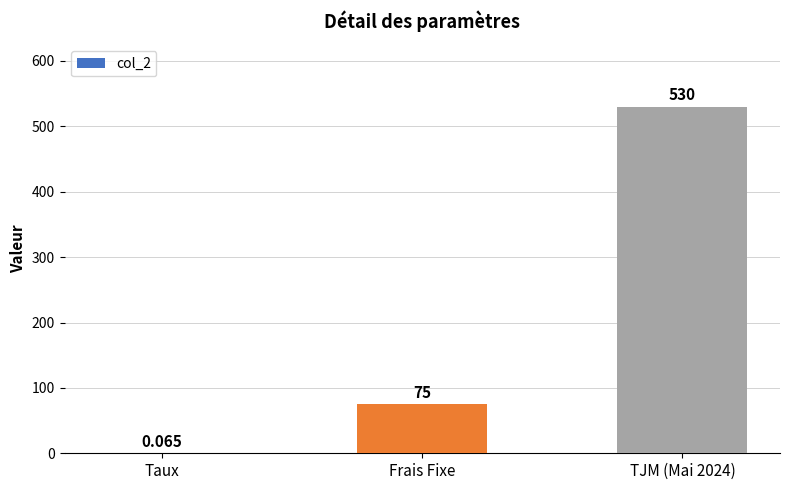

Where is the data nearest to the value 265?

Frais Fixe